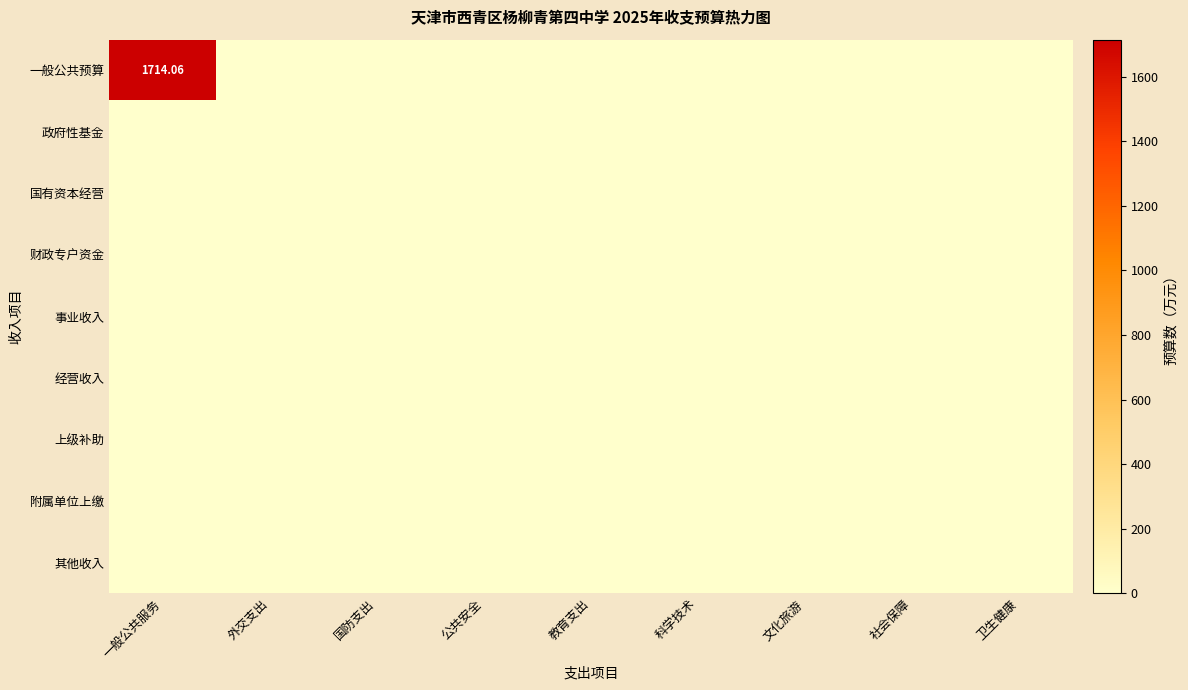

At which category is the sum across all series the highest?

一般公共服务